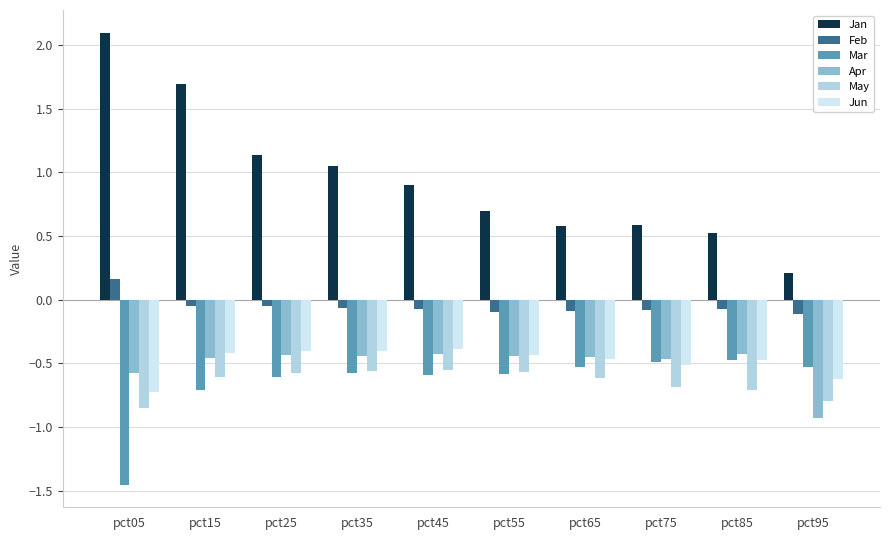

Which category has the lowest value in the Mar series?

pct05